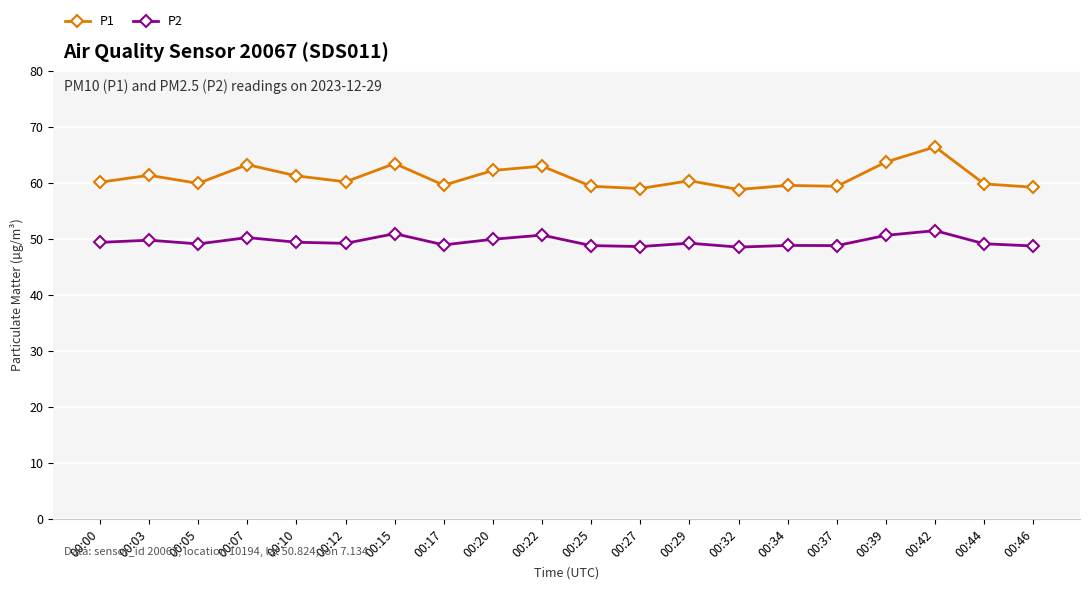

How many interior local valleys does the P1 series have?

6